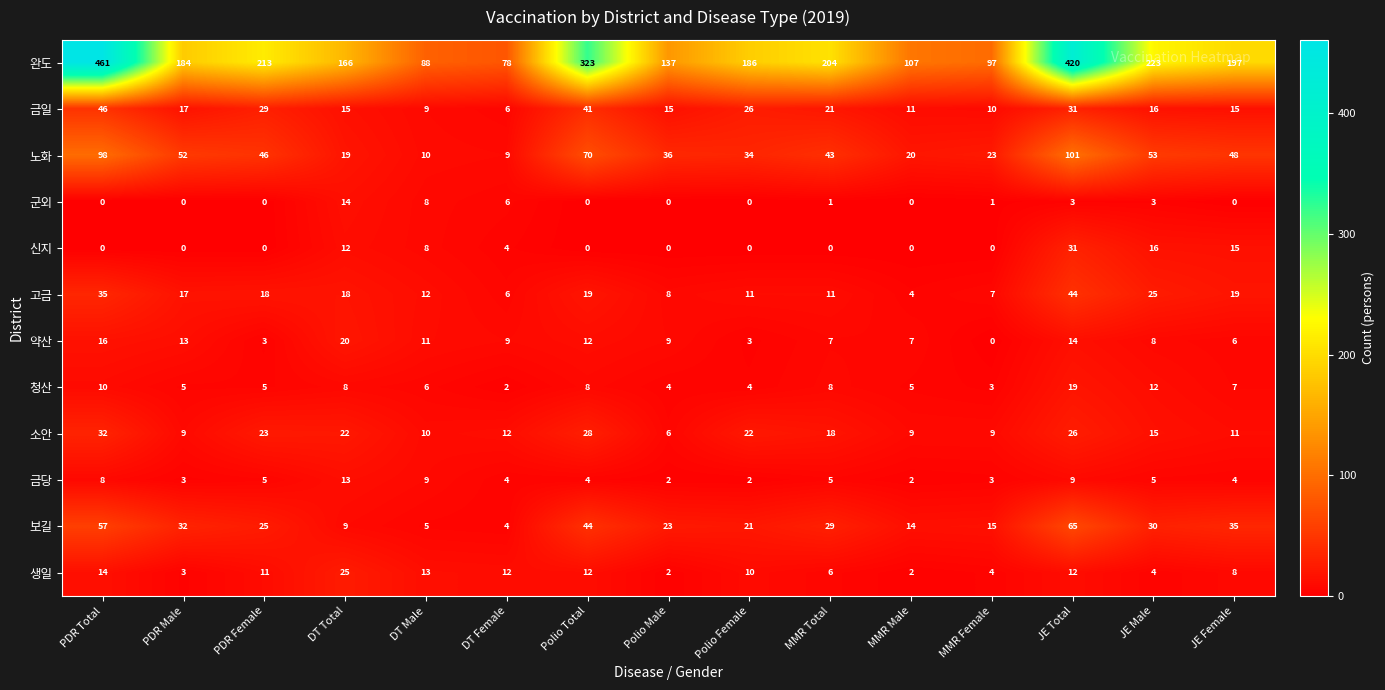

What is the greatest value displayed?

461